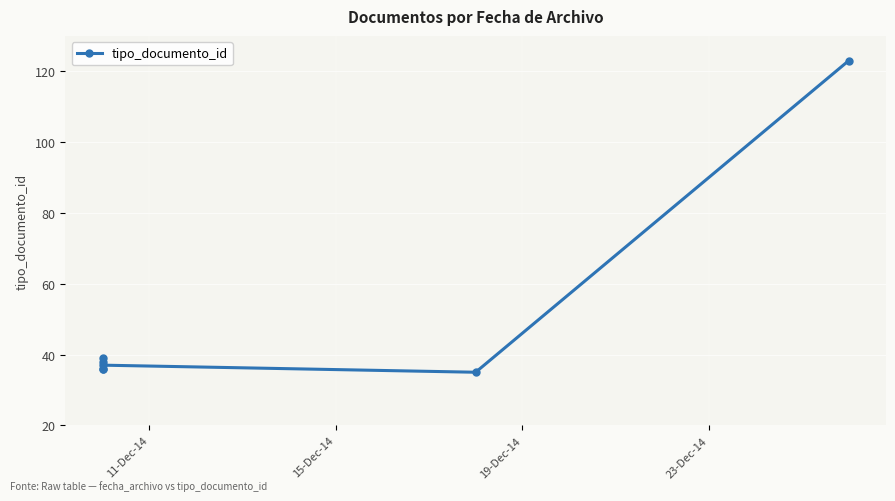

What is the value of the 2nd point from the left?

36